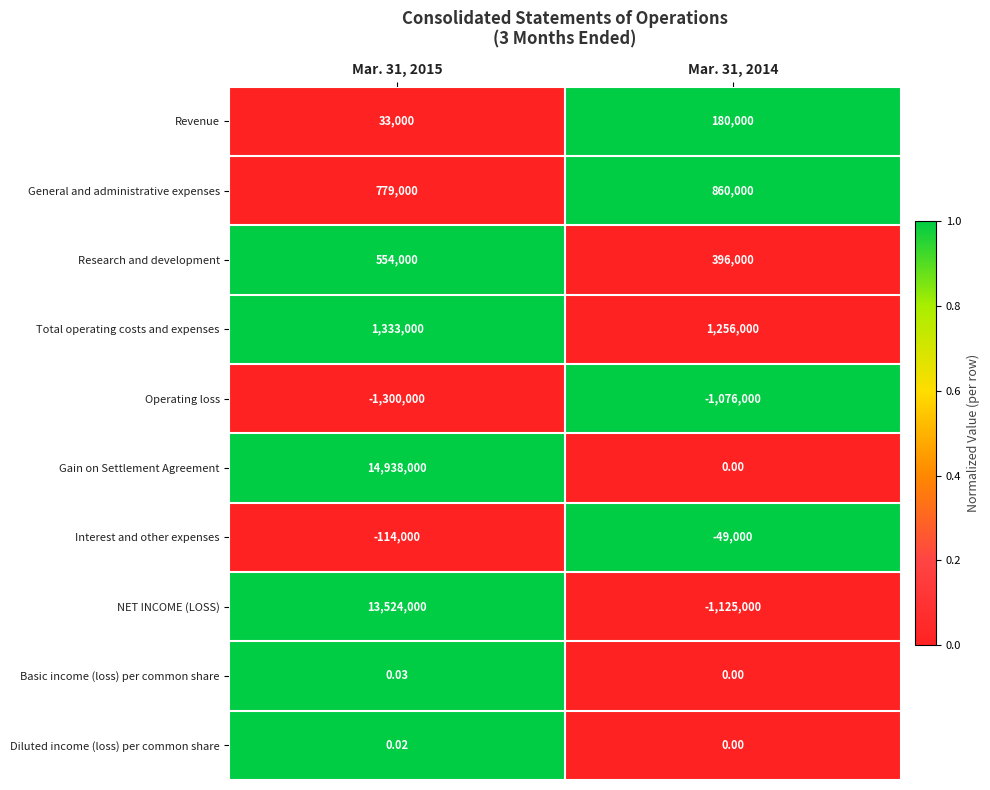

Which series has the widest spread of values?

Gain on Settlement Agreement